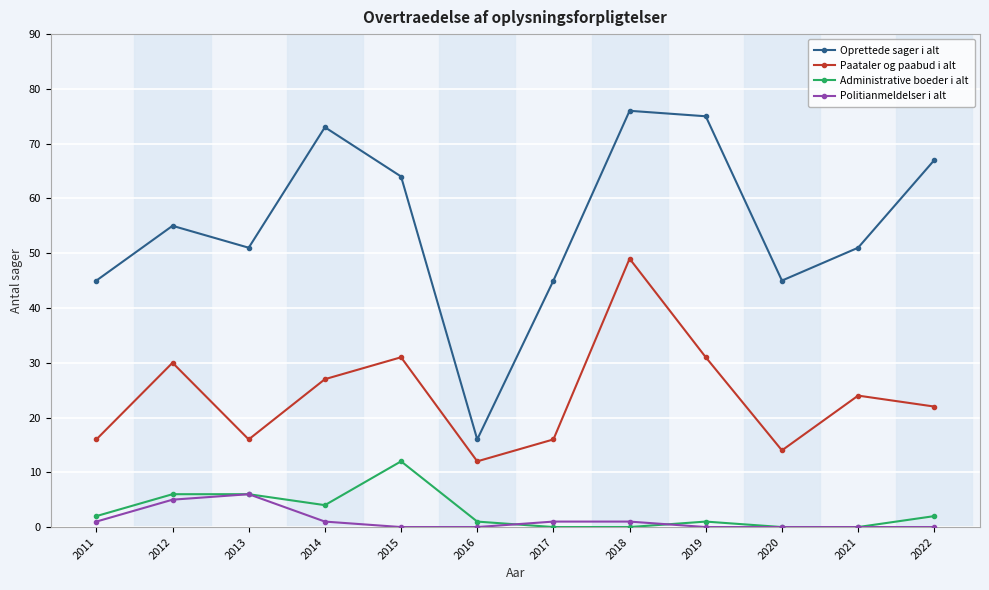

How many lines are shown in the chart?

4